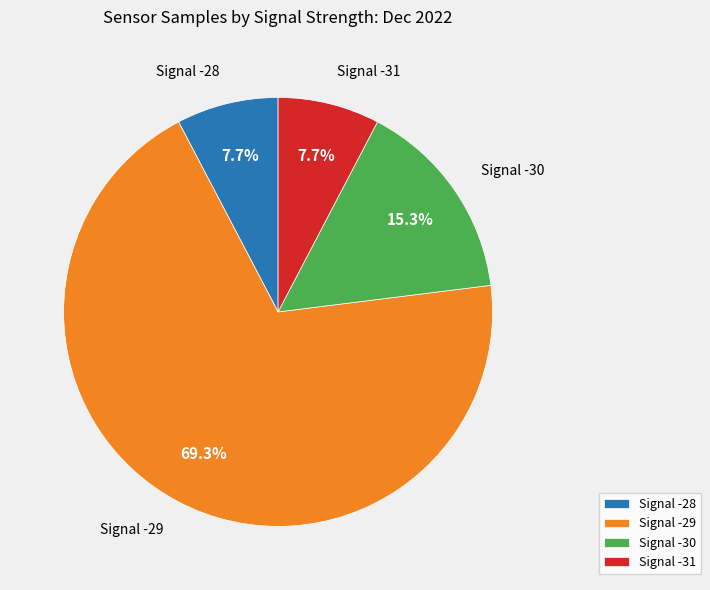

What is the majority slice?

Signal -29